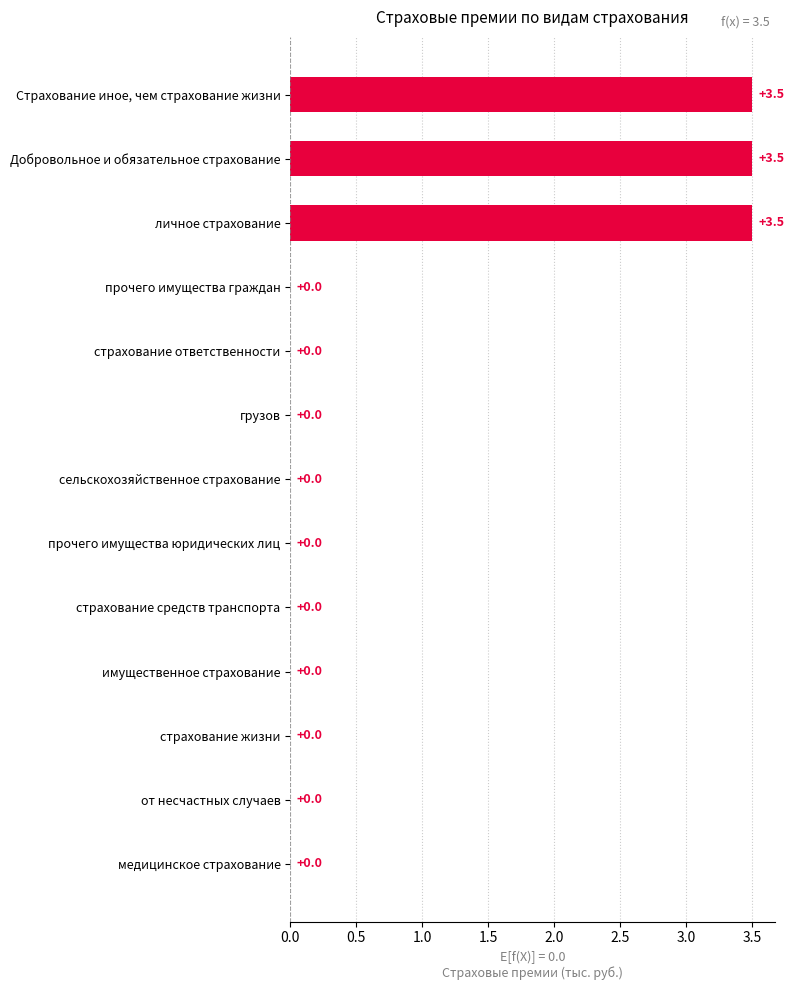

What is the greatest value displayed?

3.5